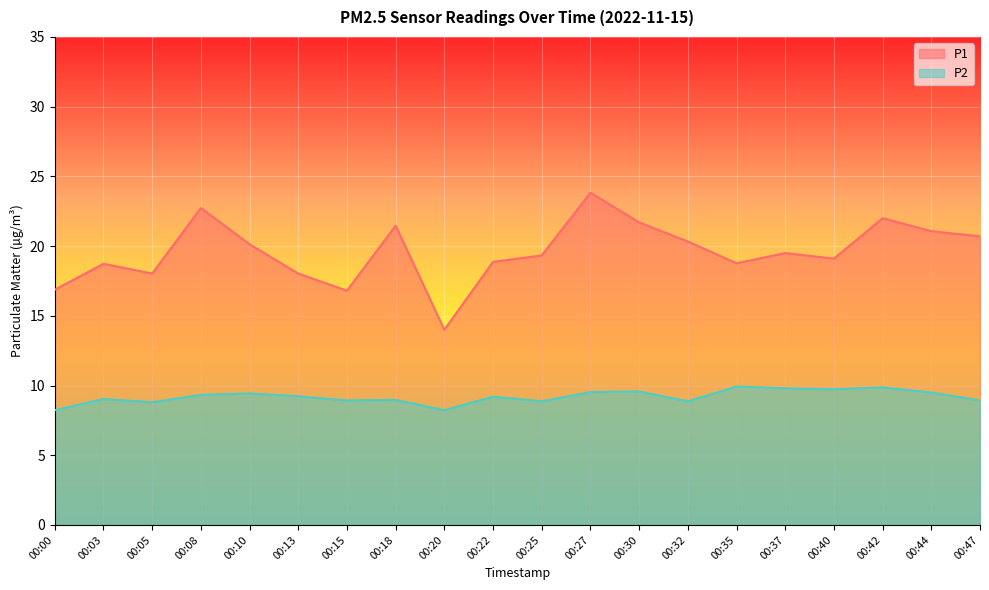

At 00:05, list the series in order from largest to smallest.

P1, P2